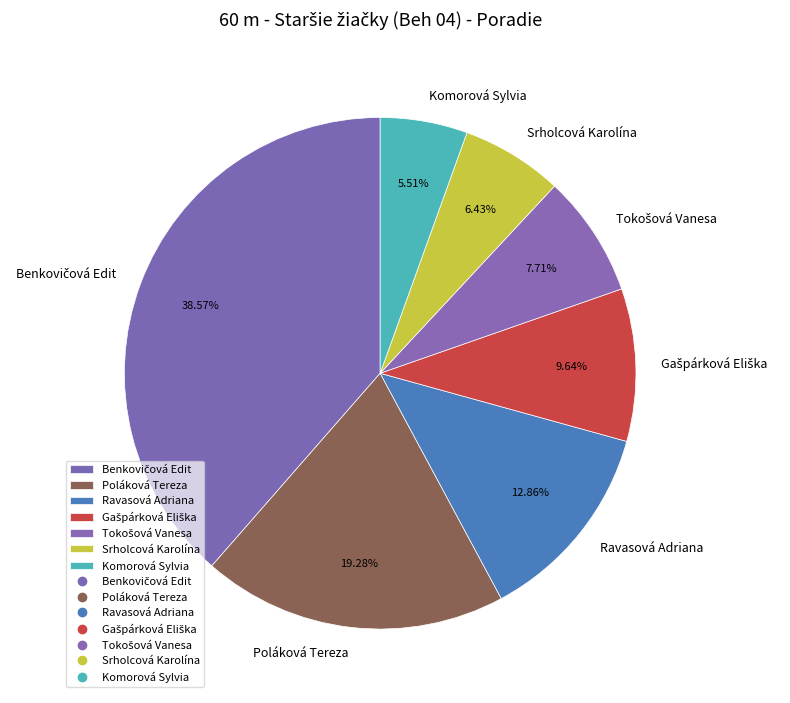

Count the number of slices in the pie.

7